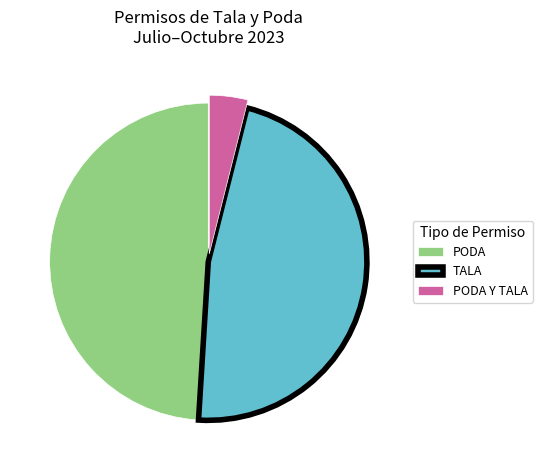

What is the smallest slice in the pie chart?

PODA Y TALA